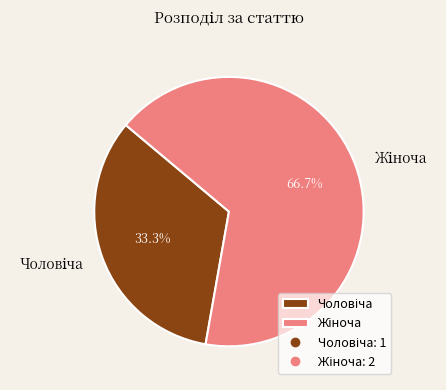

How many segments does this pie chart have?

2